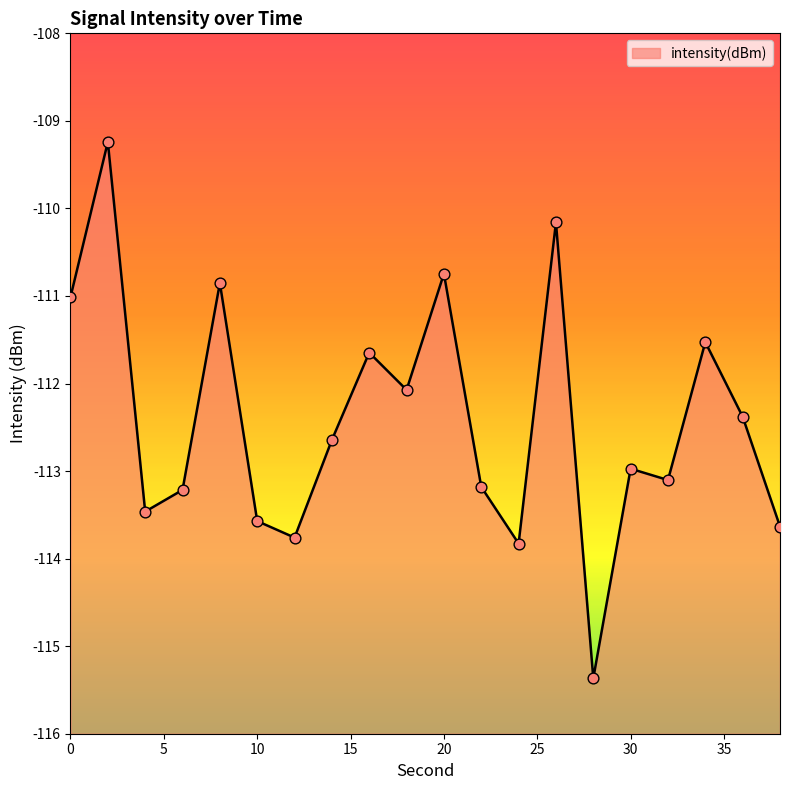

What is the change in value from 36 to 38?

-1.3